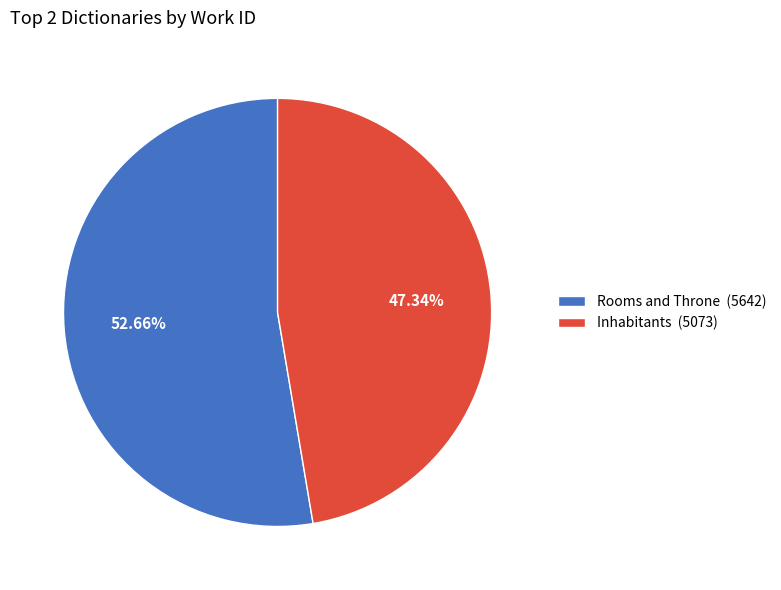

Which slice is the smallest?

Inhabitants